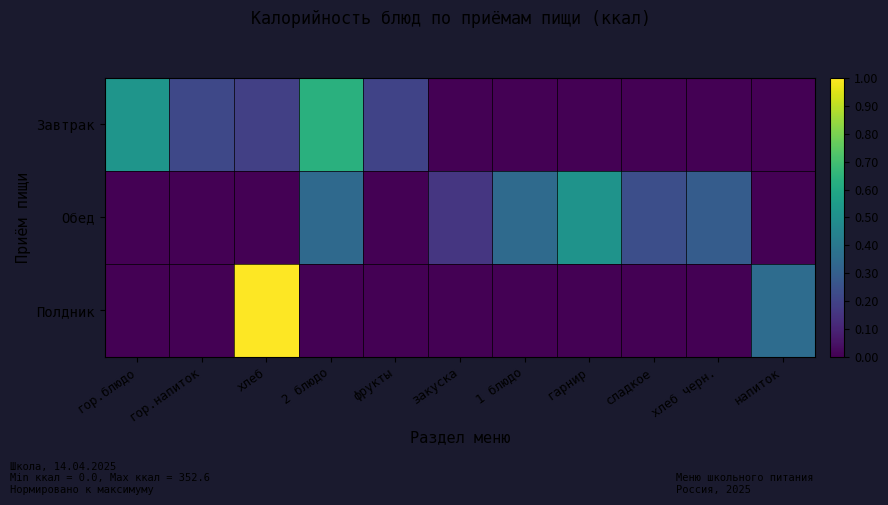

Which series has the widest spread of values?

Полдник